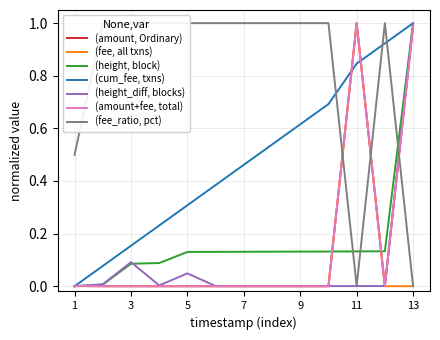

Which category has the highest value in the (fee, all txns) series?

11